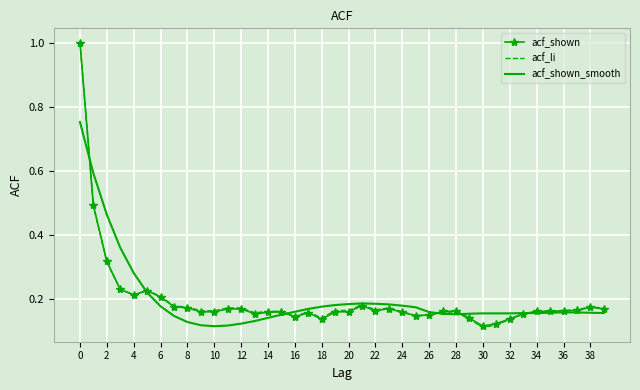

Which series has the largest range (max minus min)?

acf_li